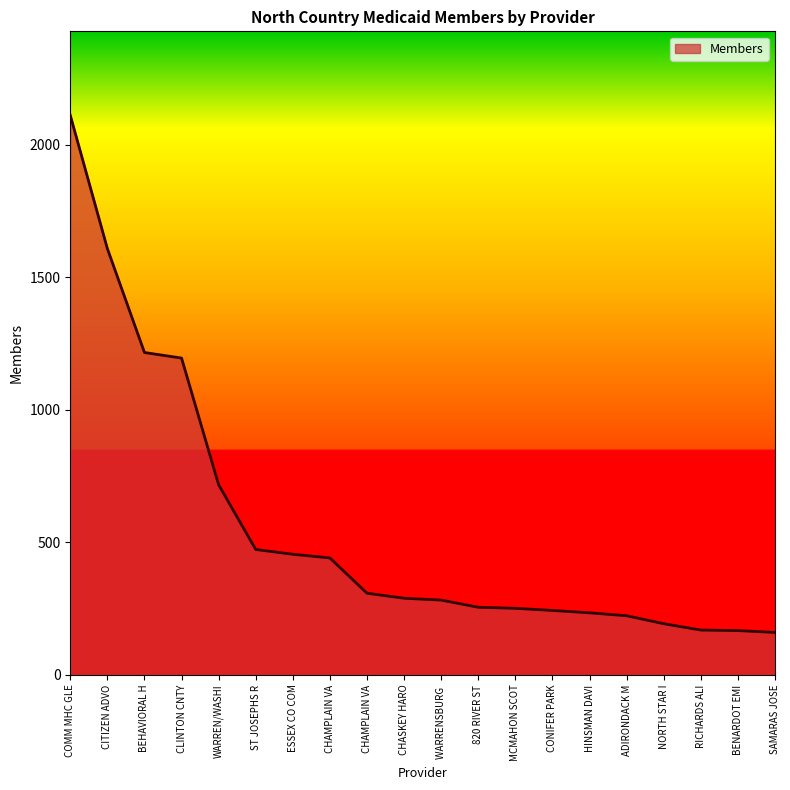

What is the greatest value displayed?

2111